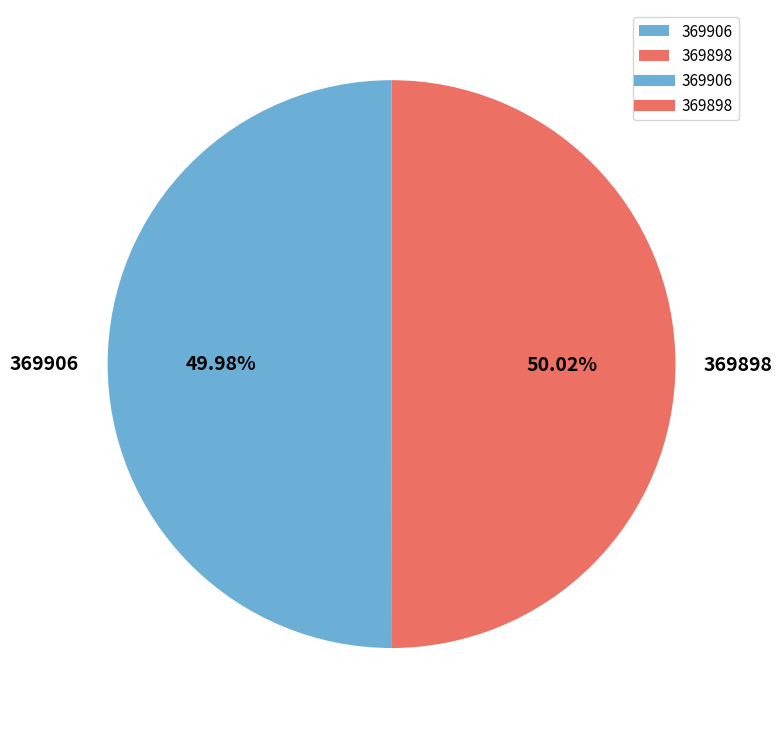

What percentage do 369898 and 369906 together represent?

100.0%